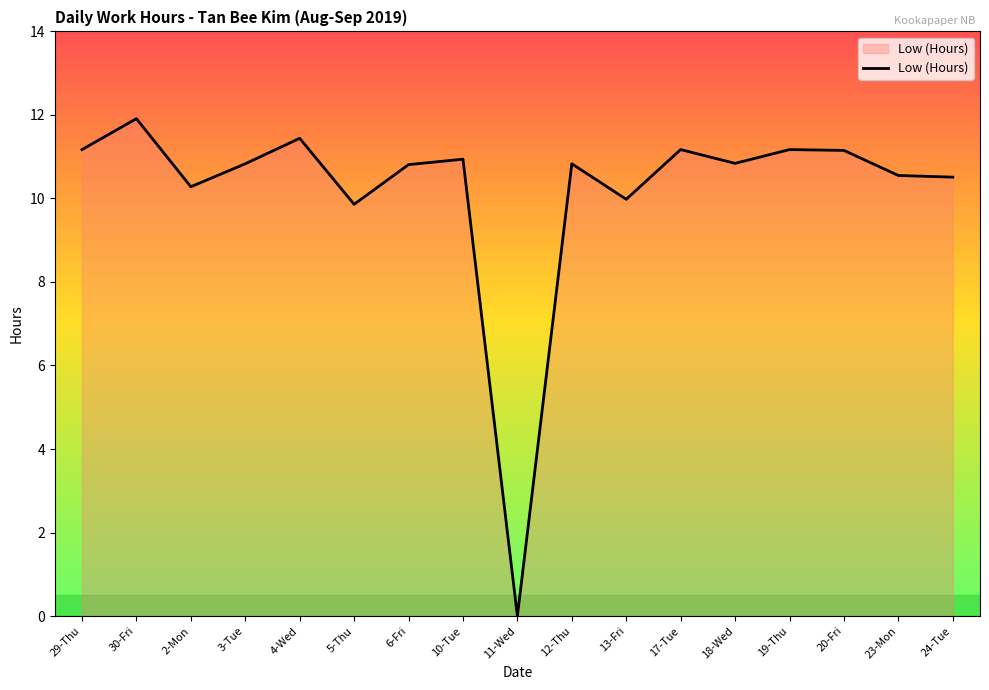

True or false: the data shows 17.1 at 5-Thu.

False